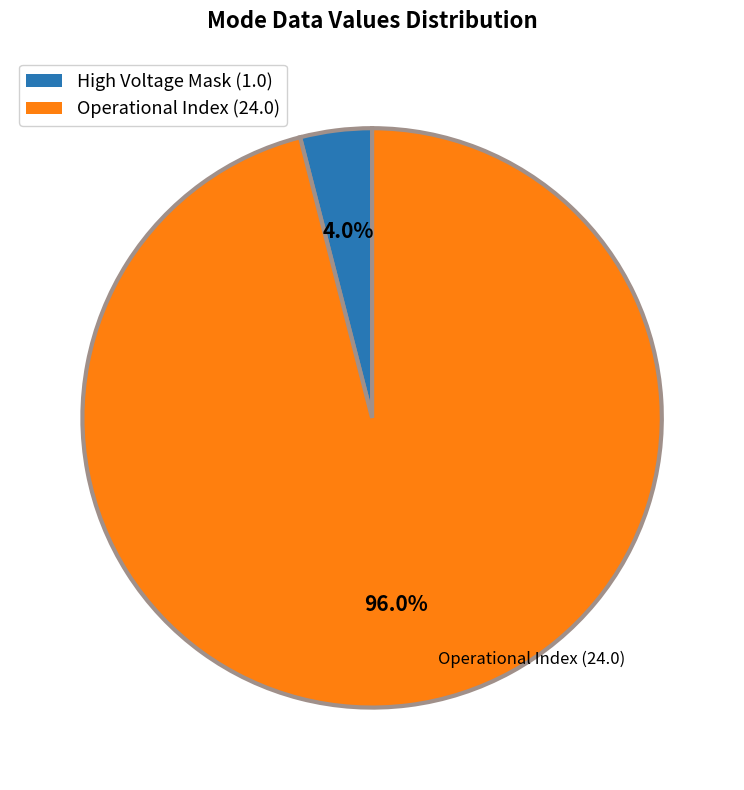

Rank the categories by value from highest to lowest.

Operational Index (24.0), High Voltage Mask (1.0)